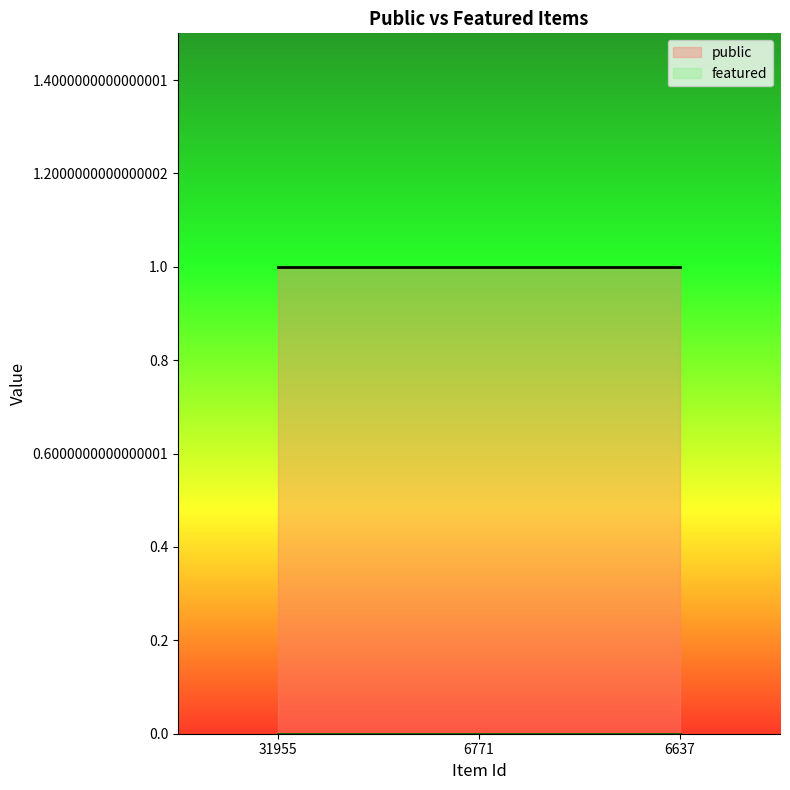

At how many categories does at least one series exceed 0?

3